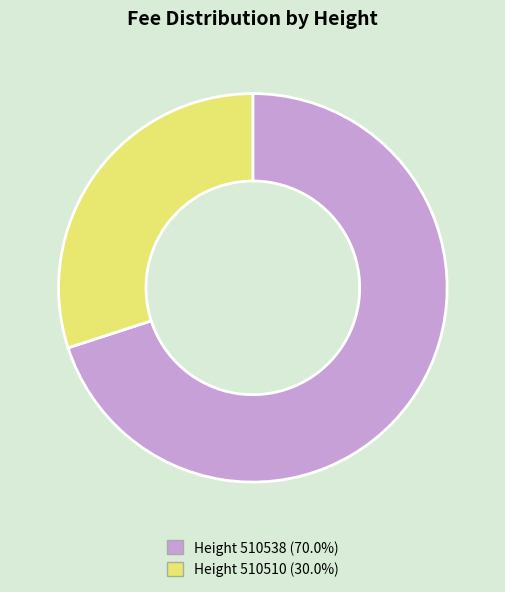

Approximately how many times larger is the value at Height 510510 (30.0%) compared to Height 510538 (70.0%)?

0.4